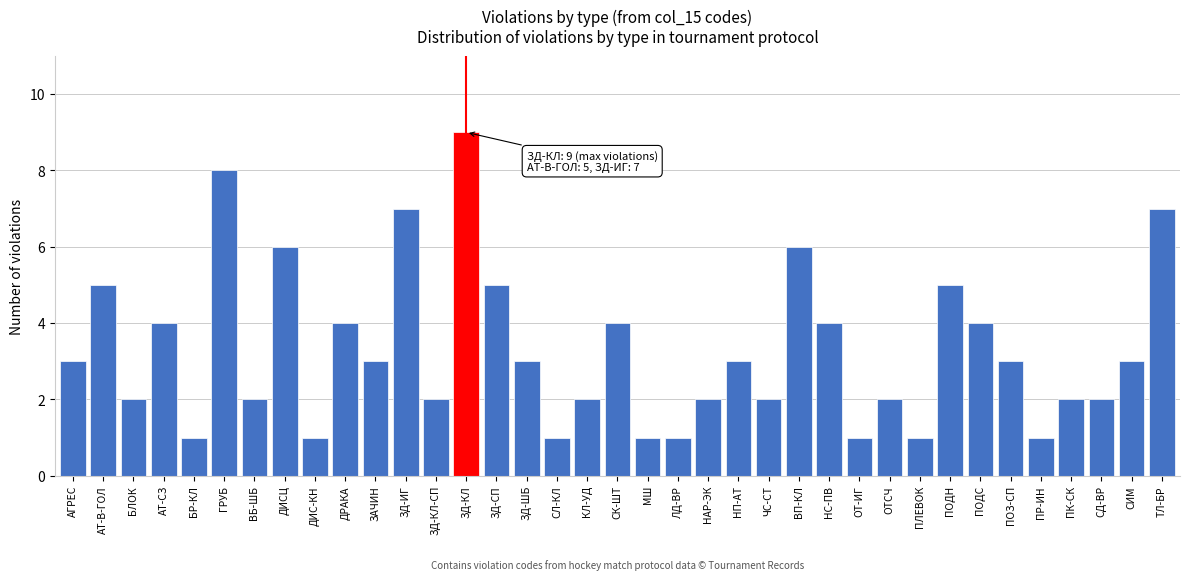

What is the label of the 1st bar from the right?

ТЛ-БР